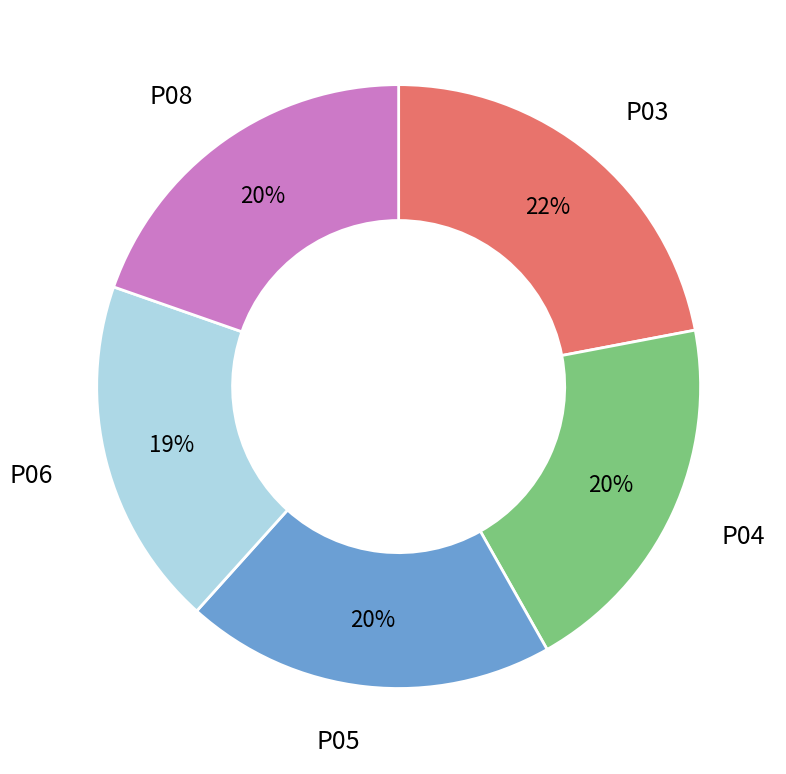

Is there a majority slice in this chart?

No